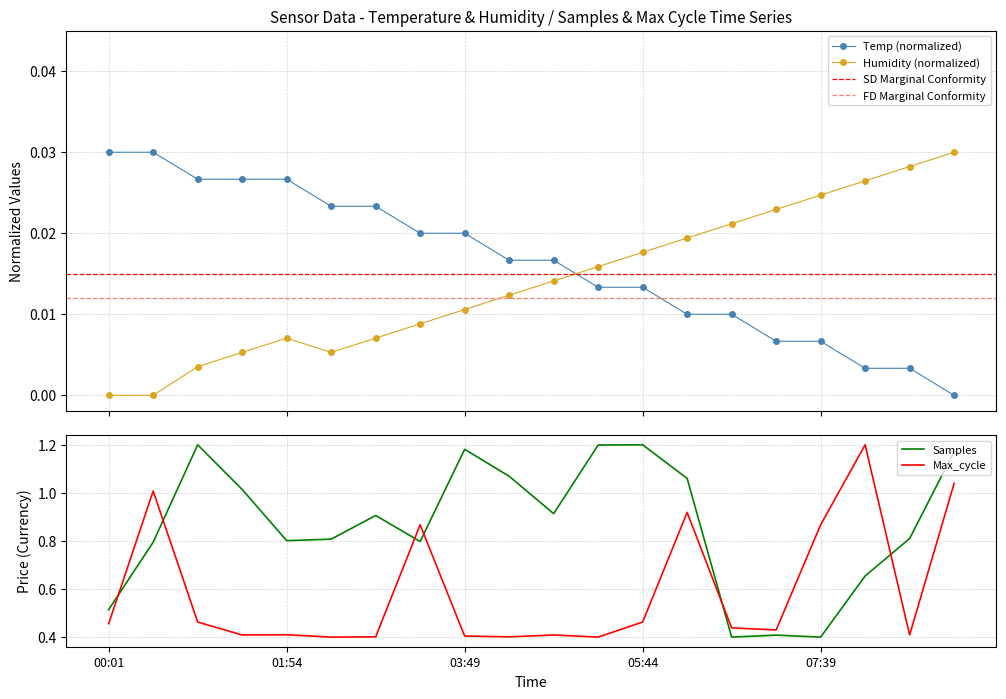

Which series has the largest range (max minus min)?

Samples